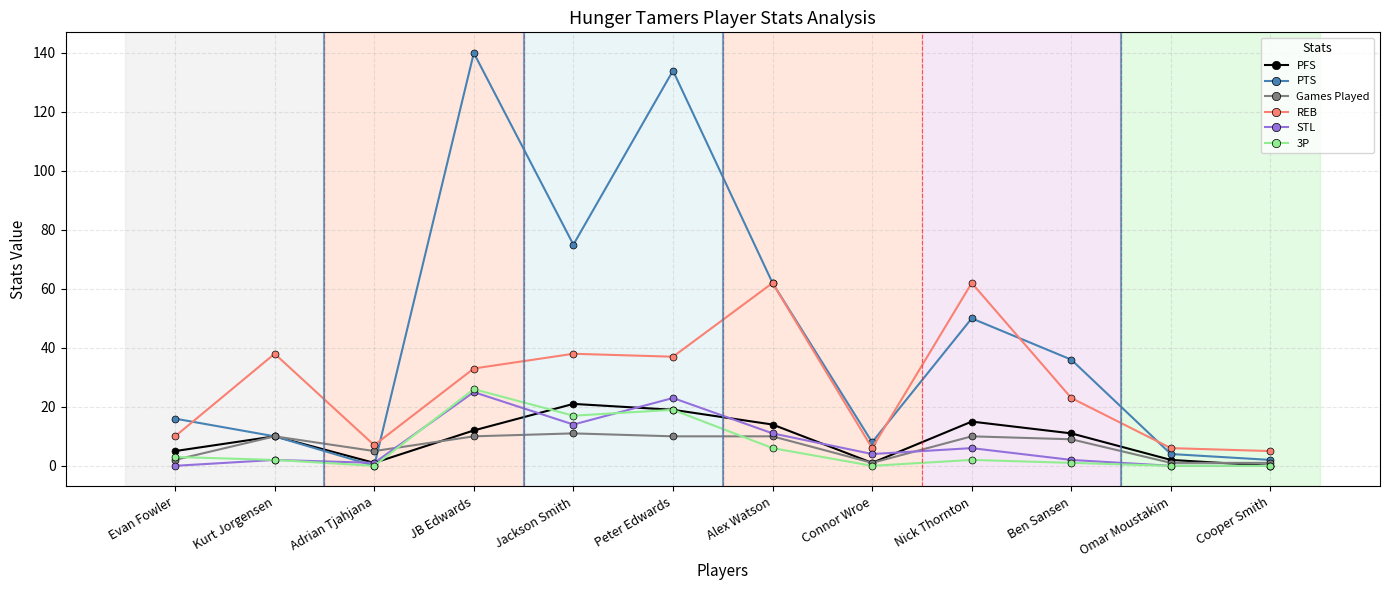

What is the label of the 7th point from the right?

Peter Edwards